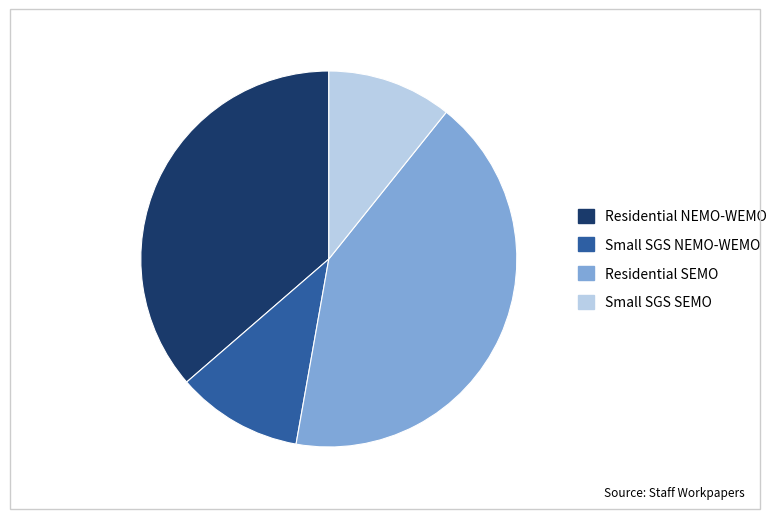

Does Small SGS SEMO represent more than half of the total?

No